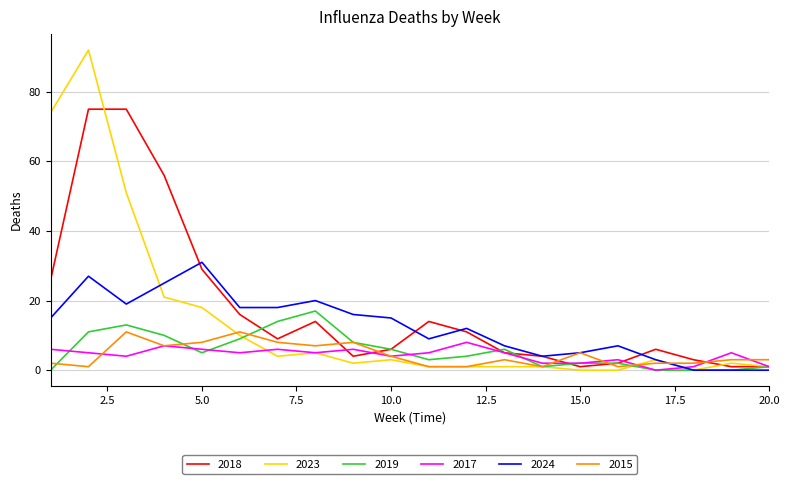

What is the maximum value for 2024?

31